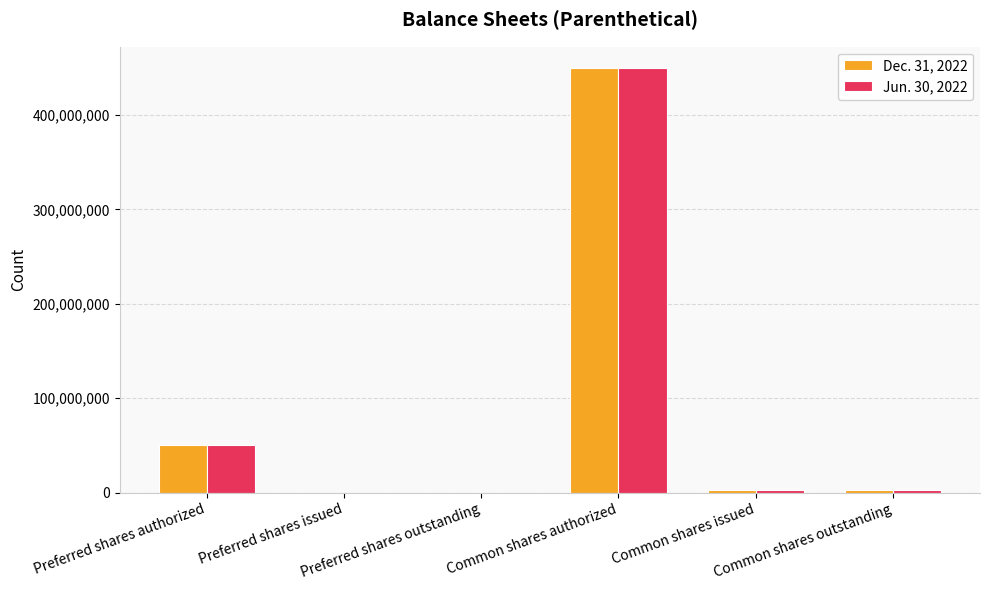

What is the greatest value displayed?

450000000